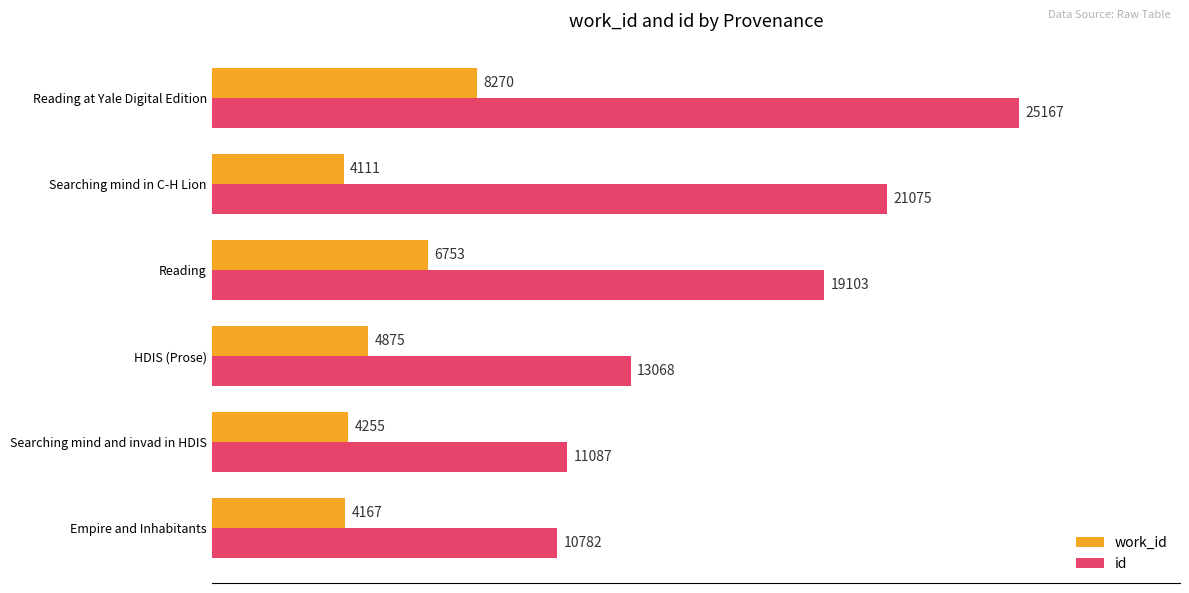

What is the average value of the work_id series?

5405